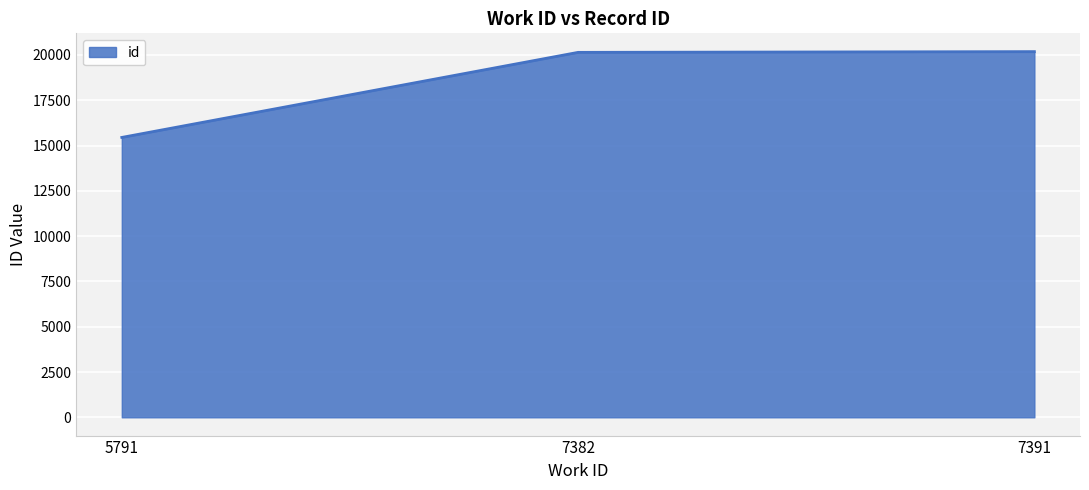

Does the chart display data point markers on the line(s)?

No